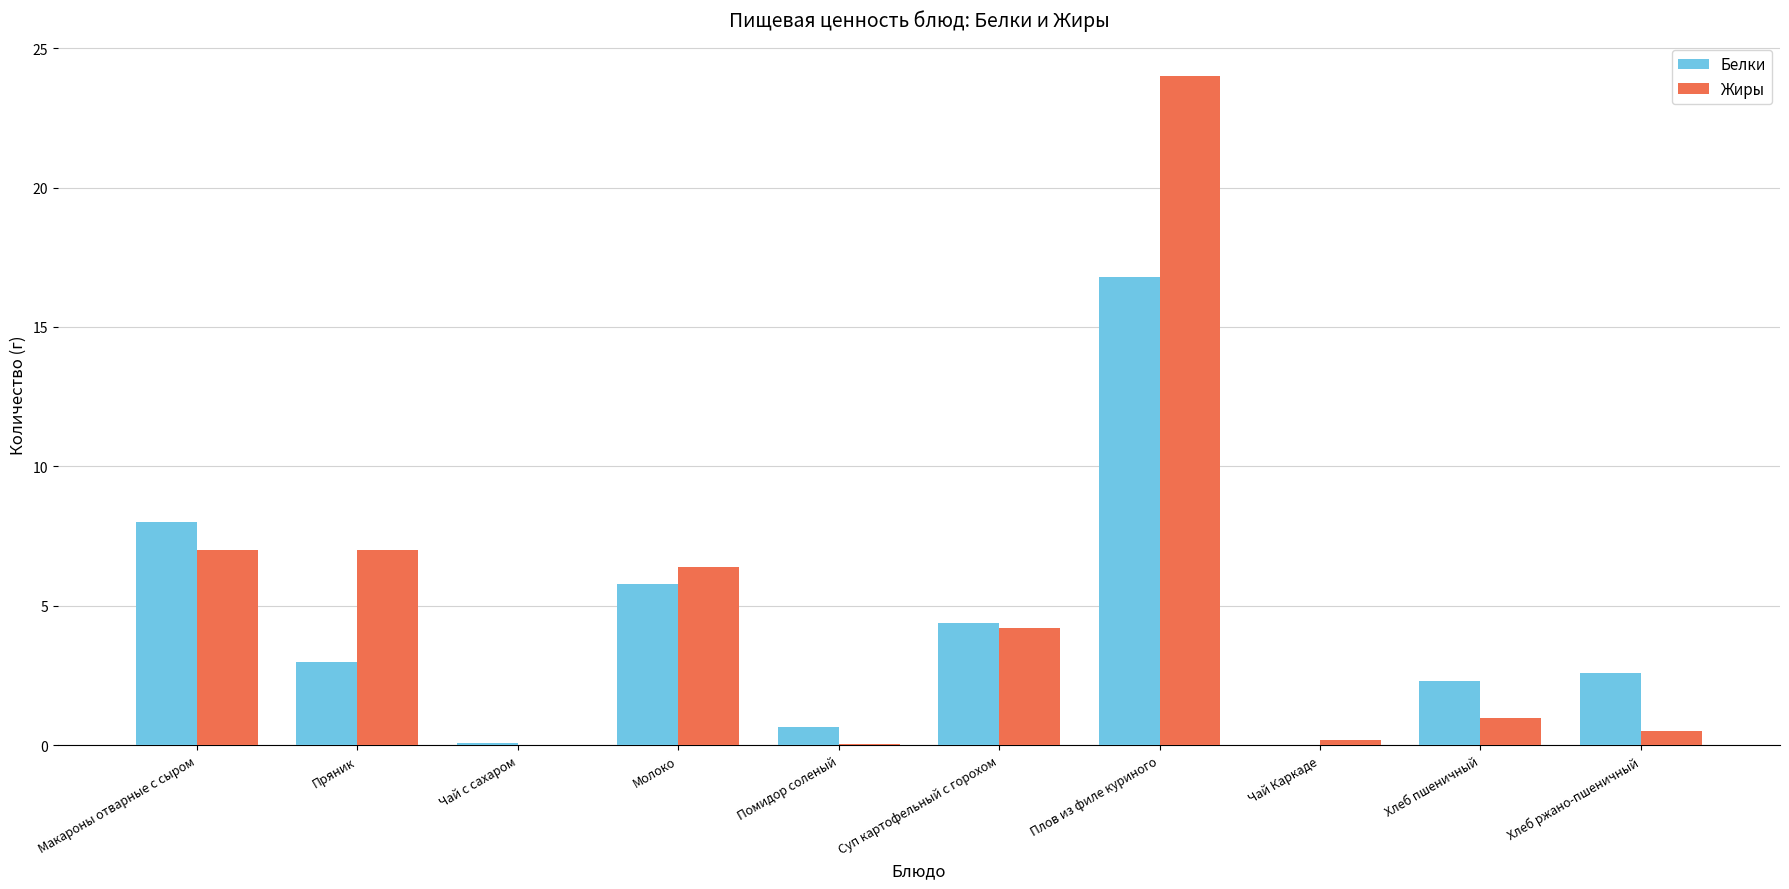

Which category has the highest value in the Белки series?

Плов из филе куриного